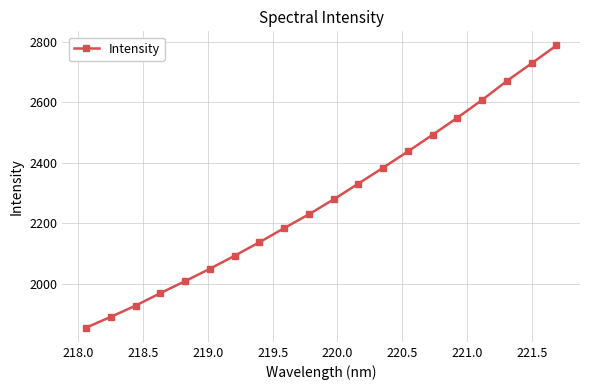

What is the smallest value displayed?

1855.3